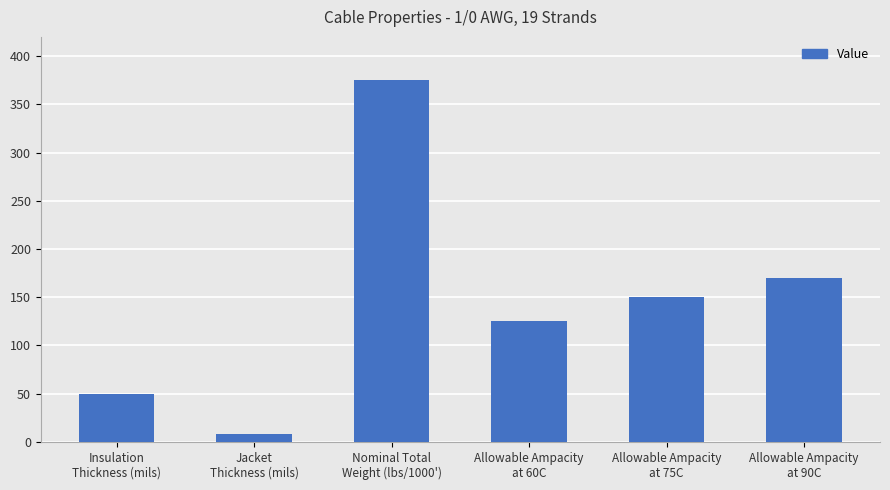

How many data points are less than 150?

3